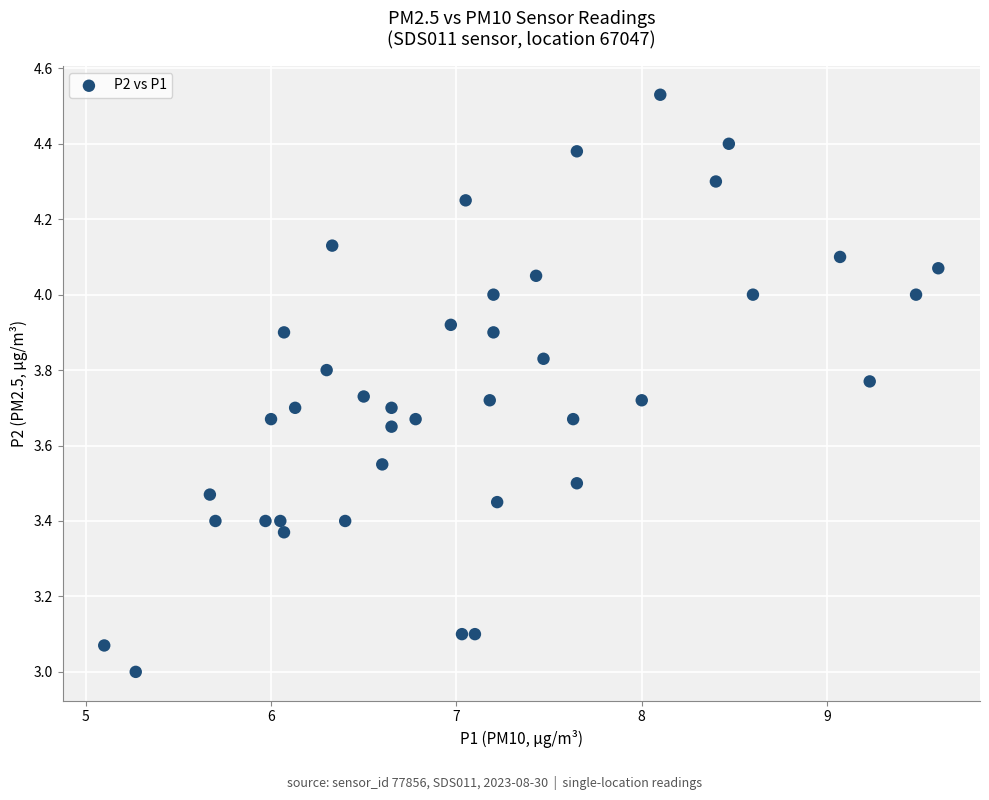

What is the range of Y values (max minus min)?

1.5